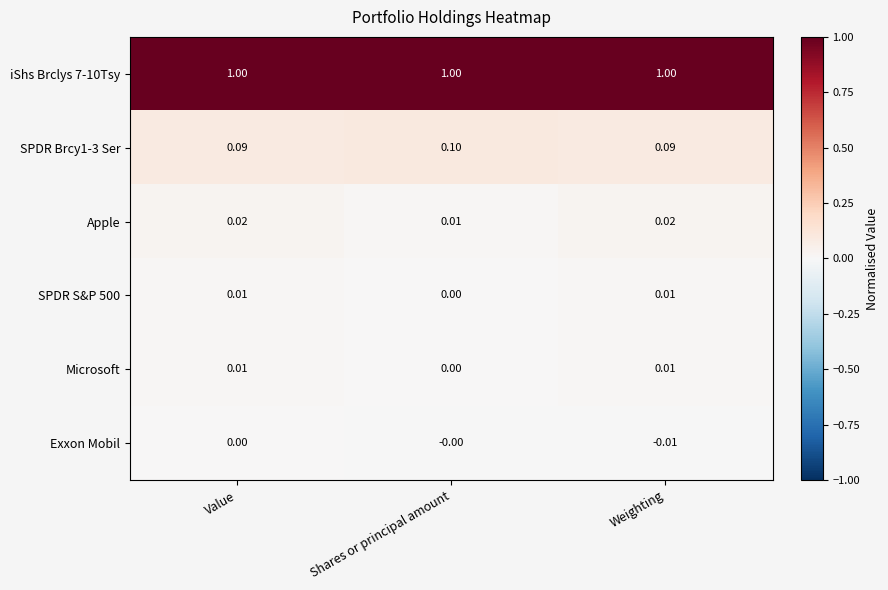

Which label corresponds to the smallest value in the chart?

Weighting